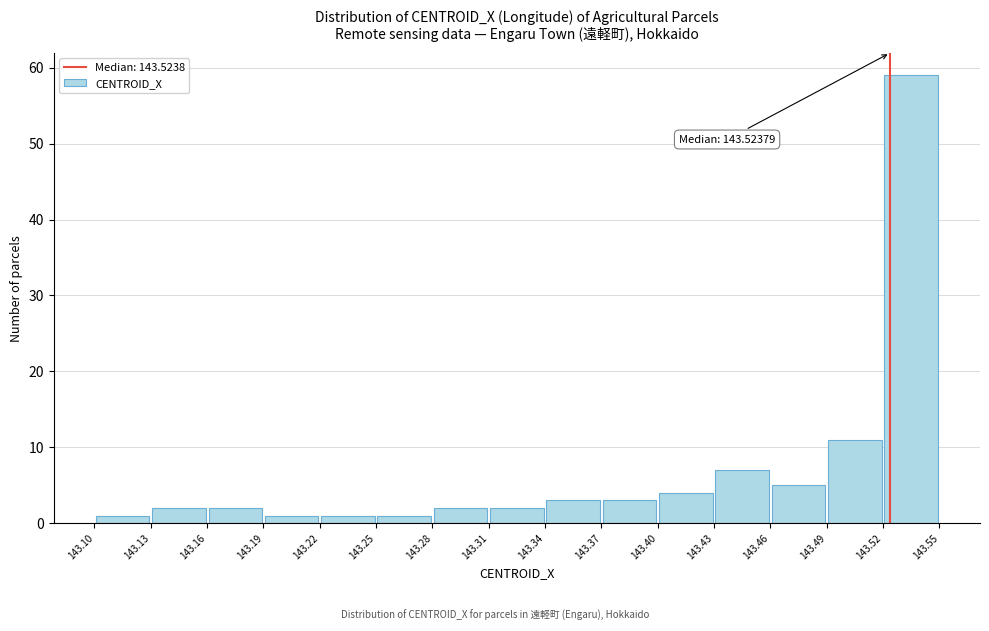

Over which range of the x-axis is the bar tallest?

143.52 to 143.55